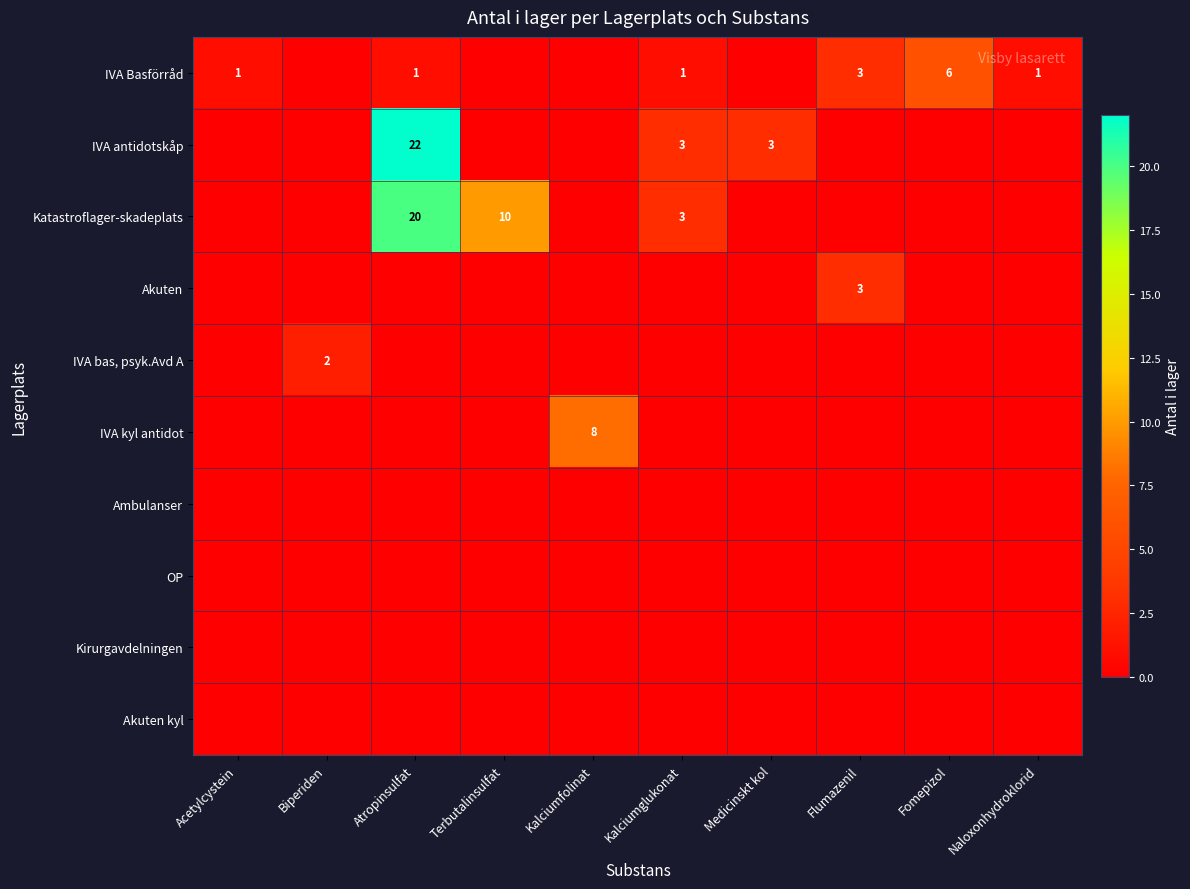

How many categories are shown in the chart?

10